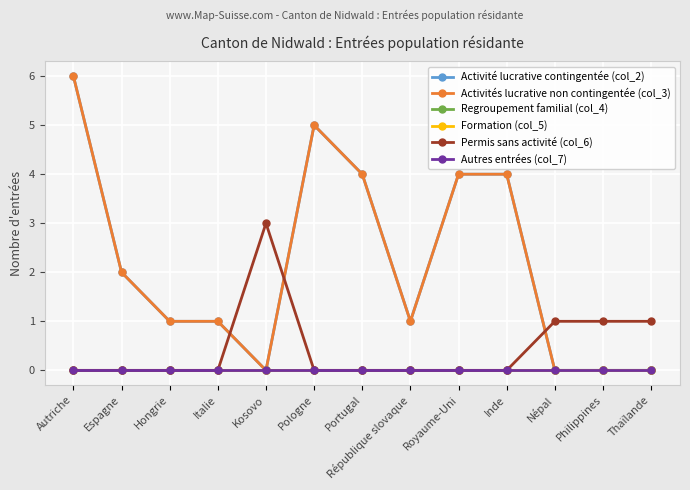

True or false: Activités lucrative non contingentée (col_3) and Autres entrées (col_7) intersect in this chart.

False